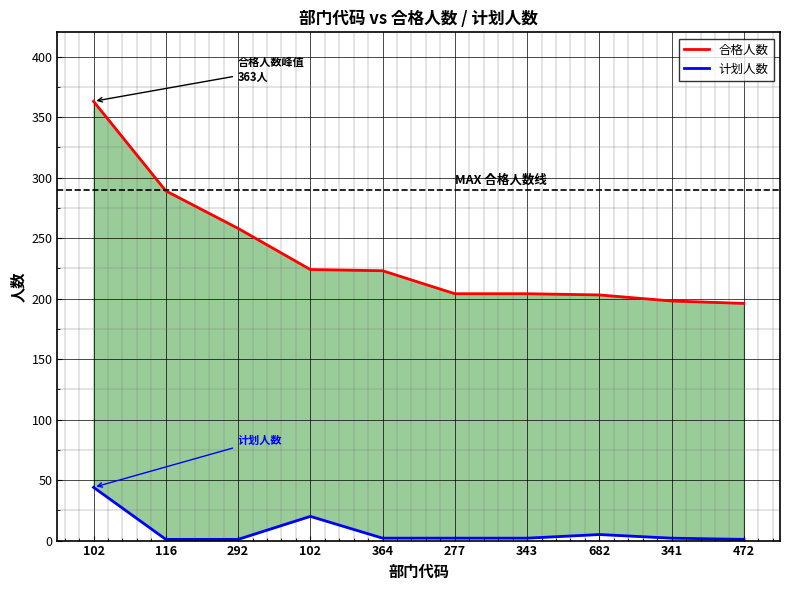

List the series in order of their overall mean, highest first.

合格人数, 计划人数